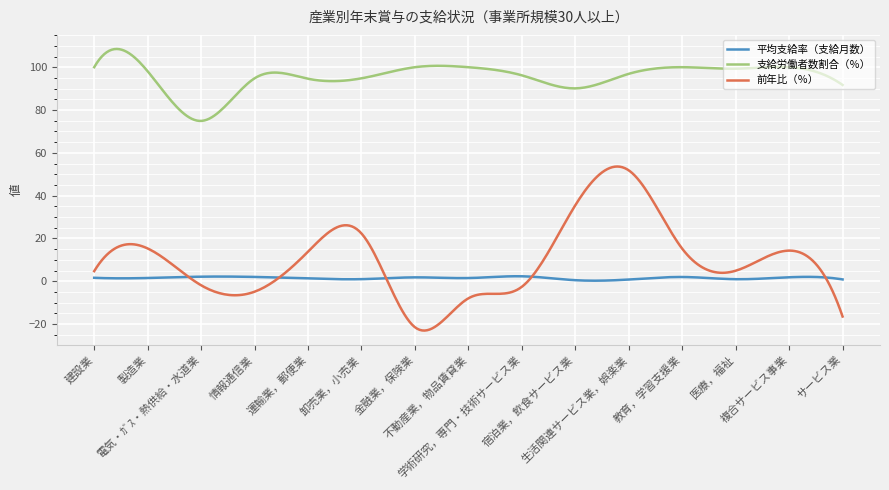

True or false: 支給労働者数割合（％） and 平均支給率（支給月数） cross at least once.

False